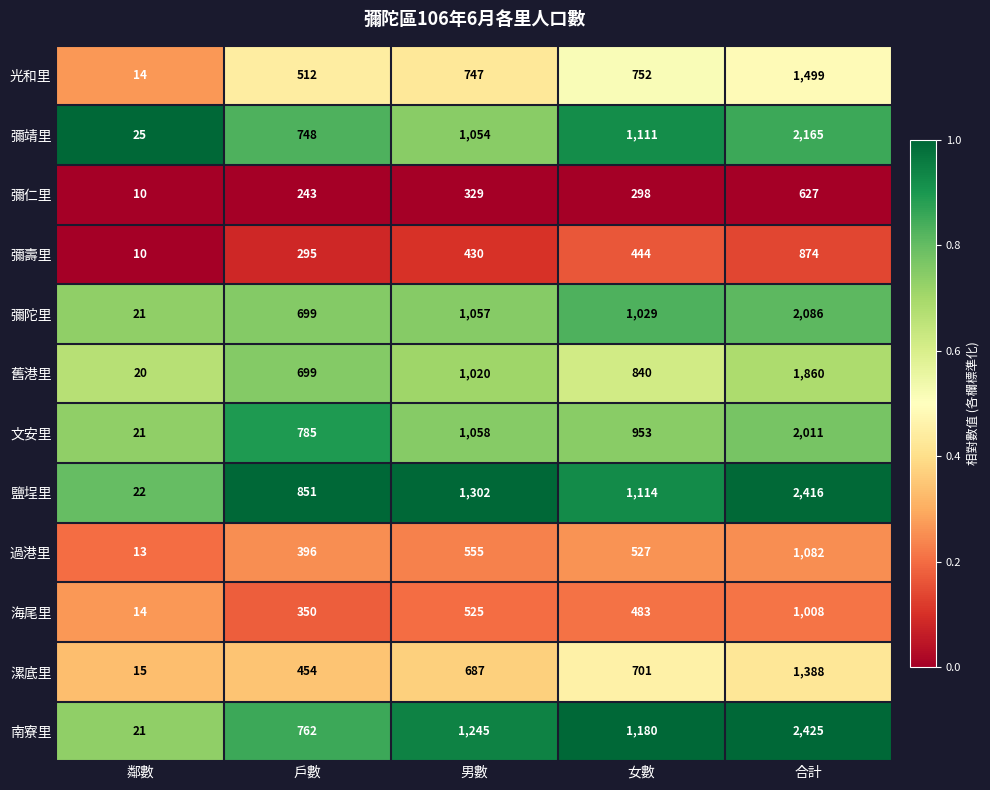

How many distinct data groups are displayed?

12